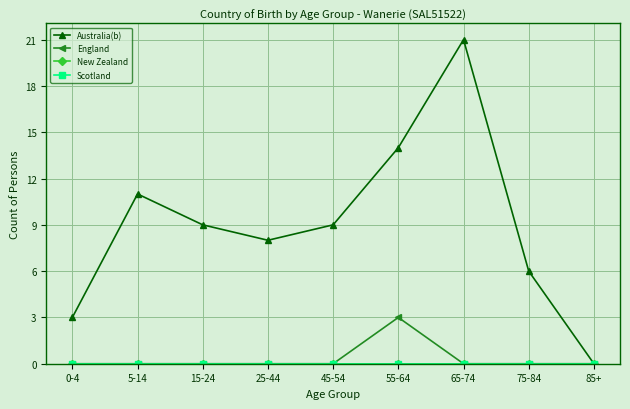

Is this an area chart (filled region under the line)?

No